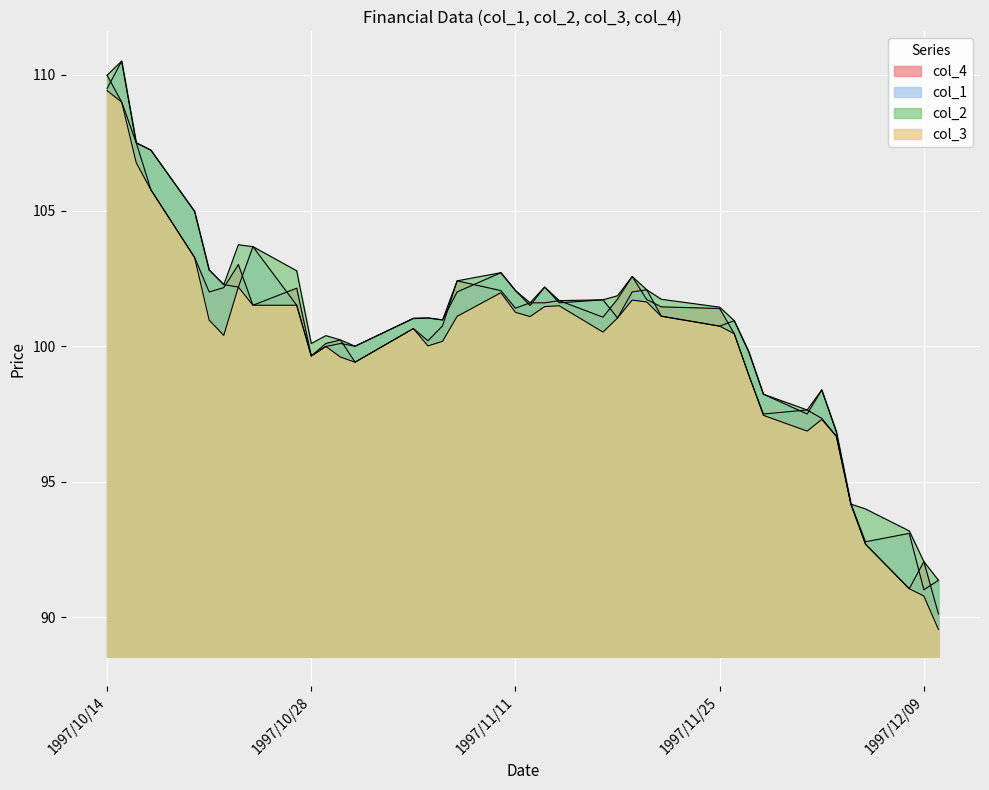

In col_4, how many points are higher than both neighbors (excluding endpoints)?

9